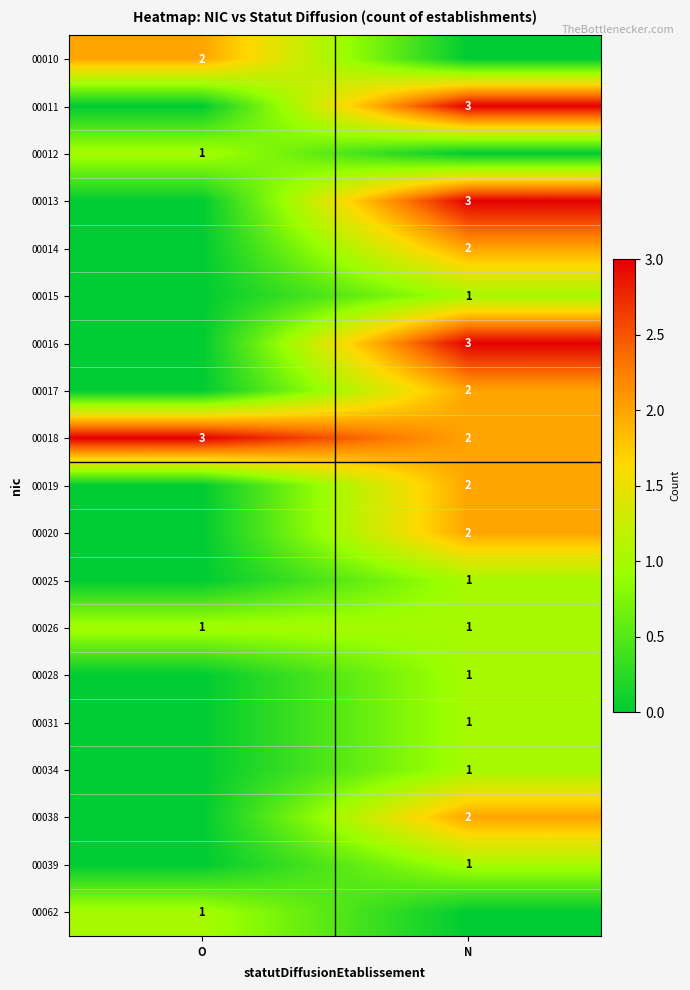

The 00026 series shows 1 at O. True or false?

True